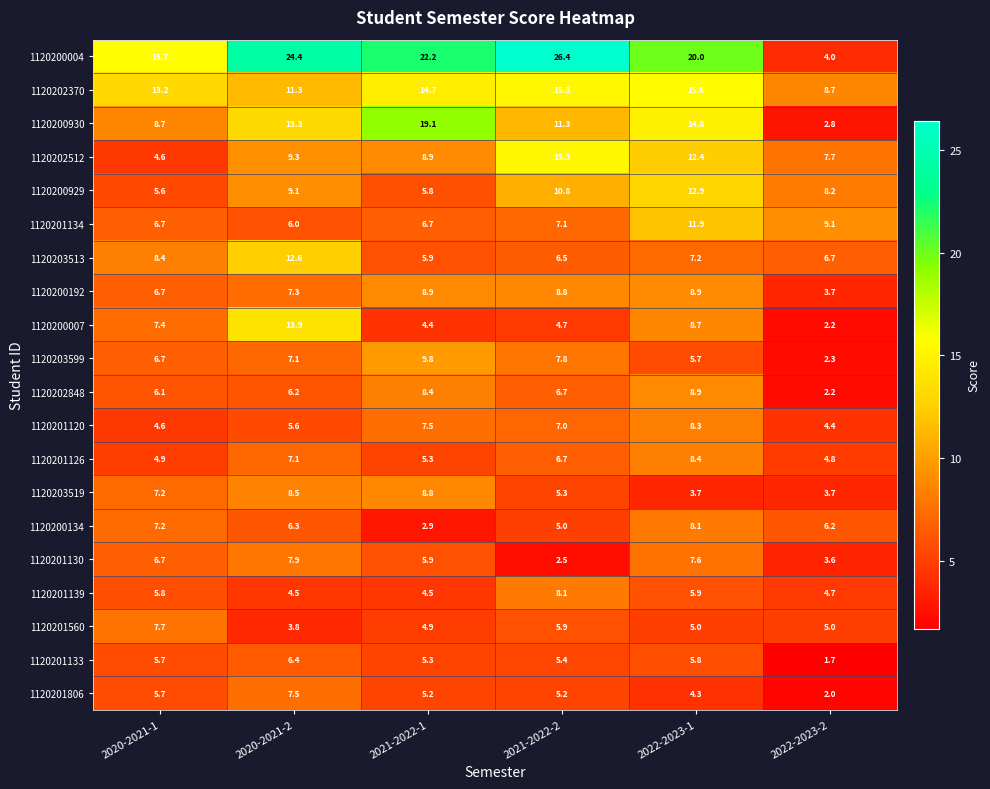

What is the greatest value displayed?

26.4